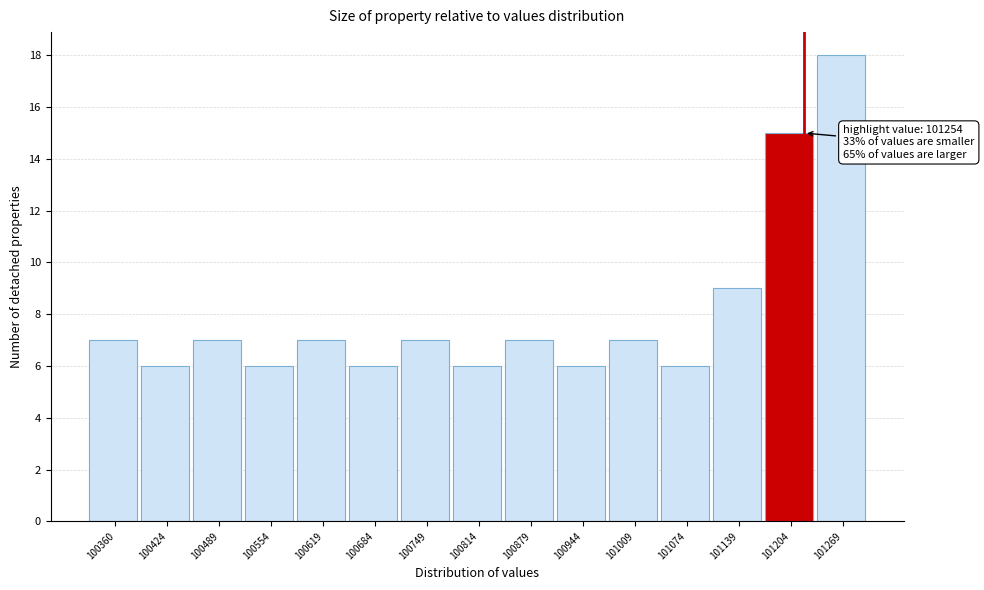

Reading left to right, list all the values displayed in this chart.

100360=7	100424=6	100489=7	100554=6	100619=7	100684=6	100749=7	100814=6	100879=7	100944=6	101009=7	101074=6	101139=9	101204=15	101269=18